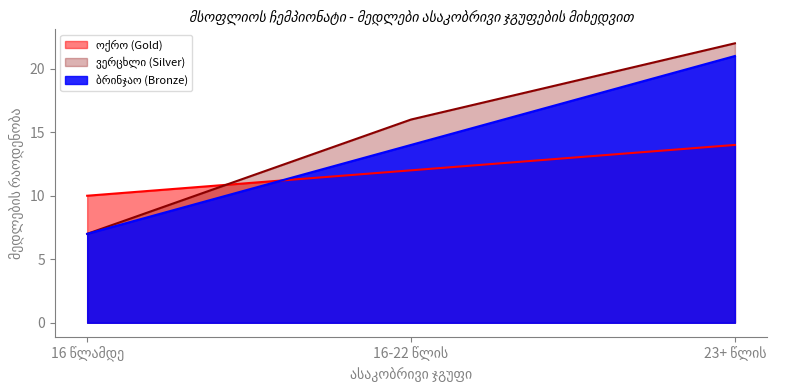

Reading left to right, what are all the values shown in this chart?

ოქრო (Gold): 10	12	14
ვერცხლი (Silver): 7	16	22
ბრინჯაო (Bronze): 7	14	21